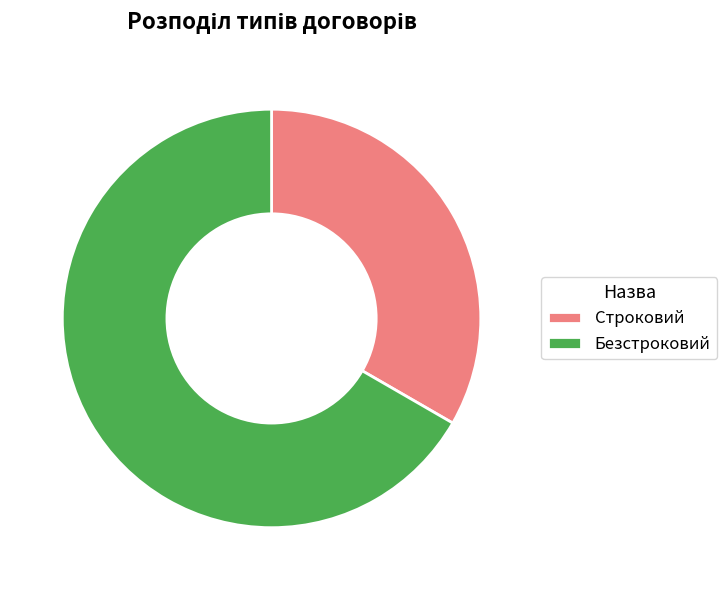

What is the majority slice?

Безстроковий